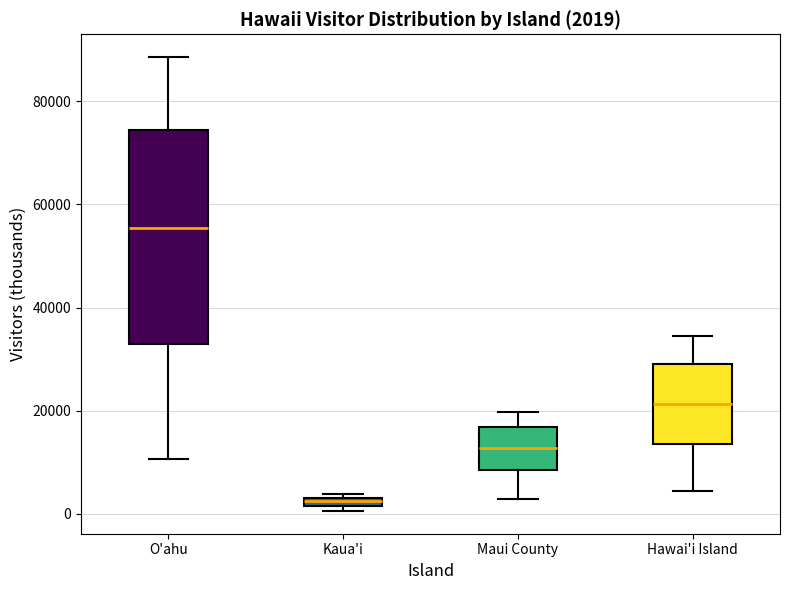

Which box has the highest median line?

O'ahu